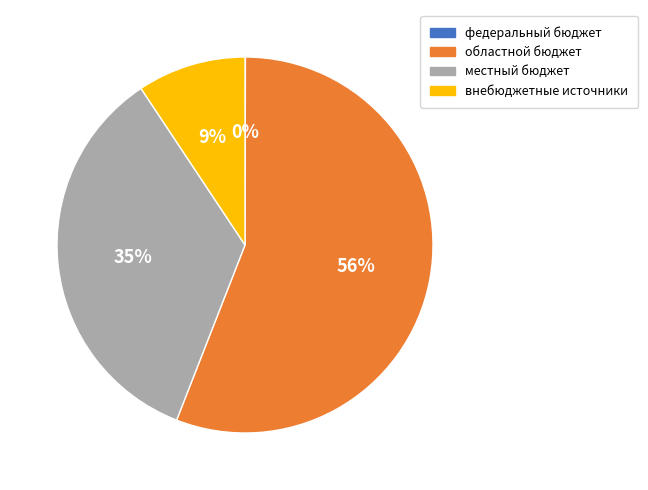

Is the sum of областной бюджет and внебюджетные источники greater than half?

Yes